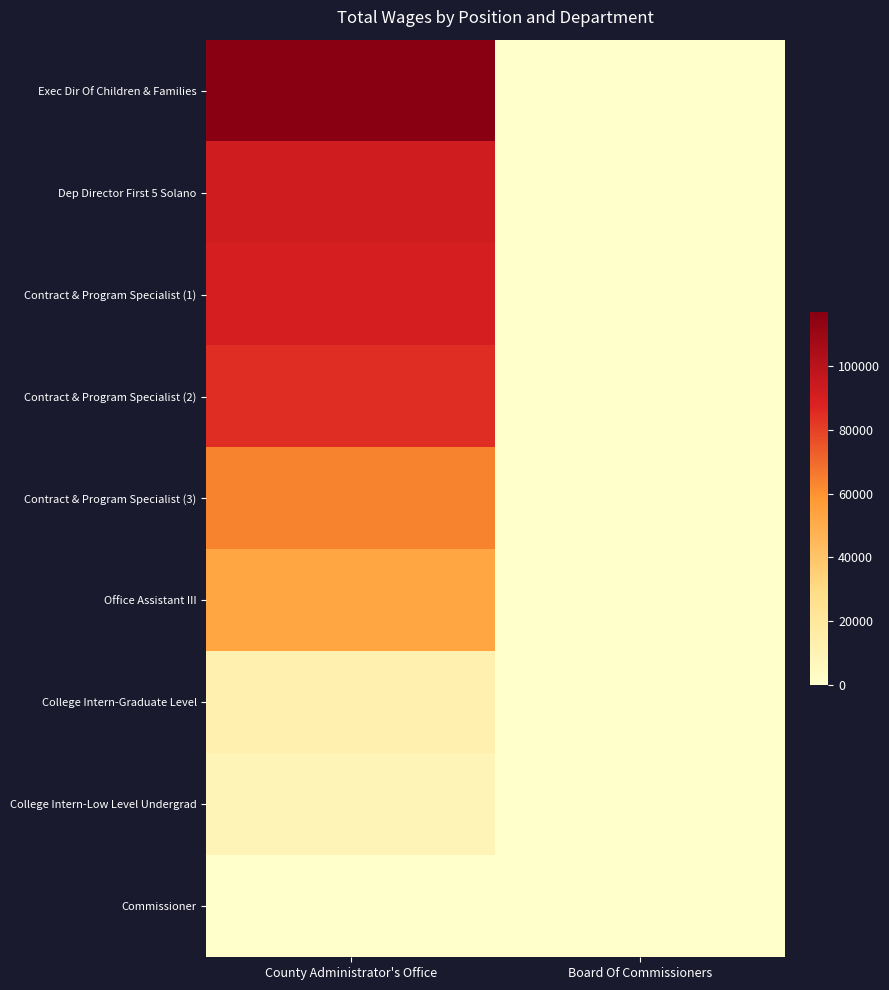

At how many categories does at least one series exceed 69818?

1